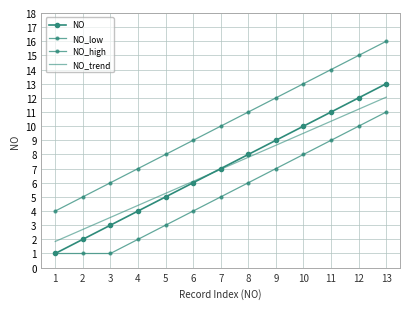

What is the value of the NO_high point at the 10th from the left?

13.0